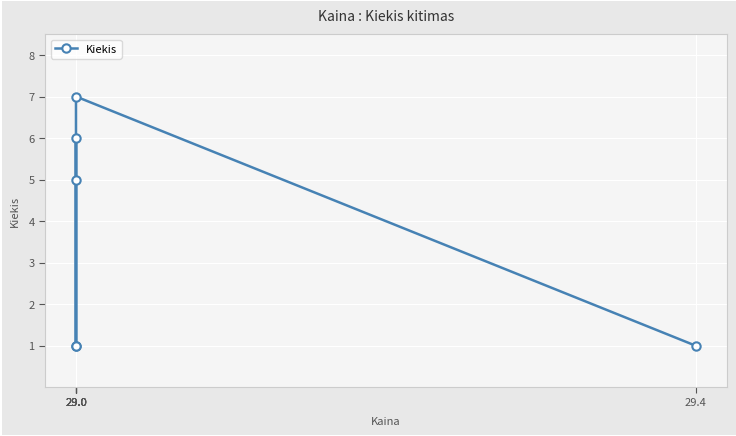

The value at 29.0 is 9. True or false?

False